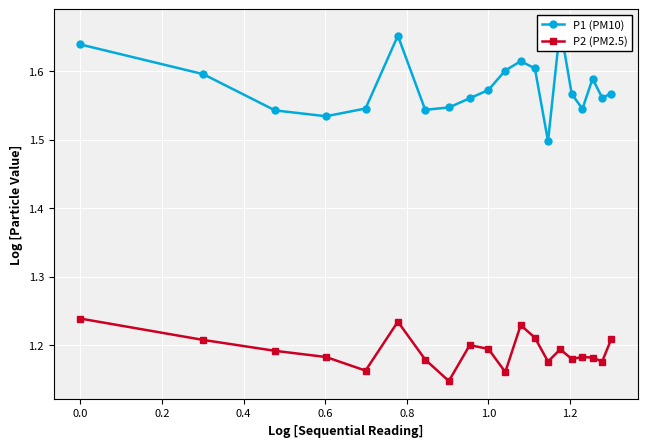

Rank the series by their average value, from lowest to highest.

P2 (PM2.5), P1 (PM10)